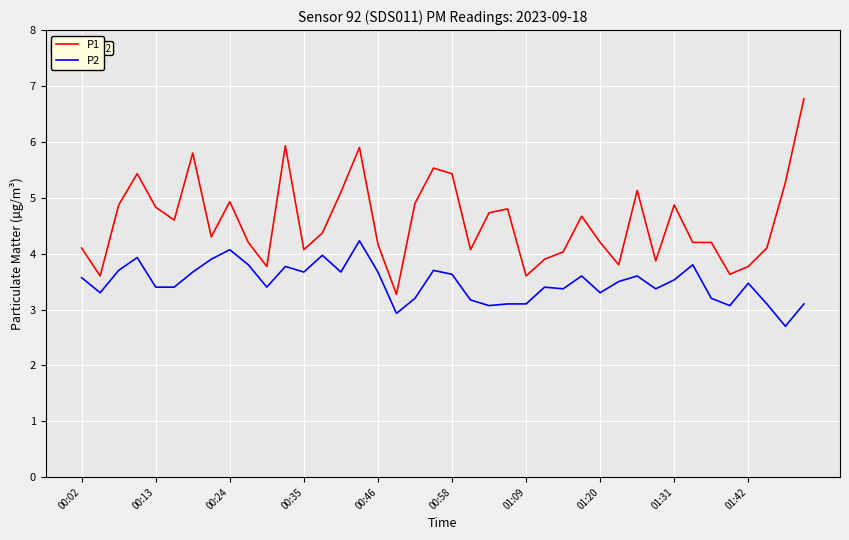

True or false: P1 and P2 intersect in this chart.

False